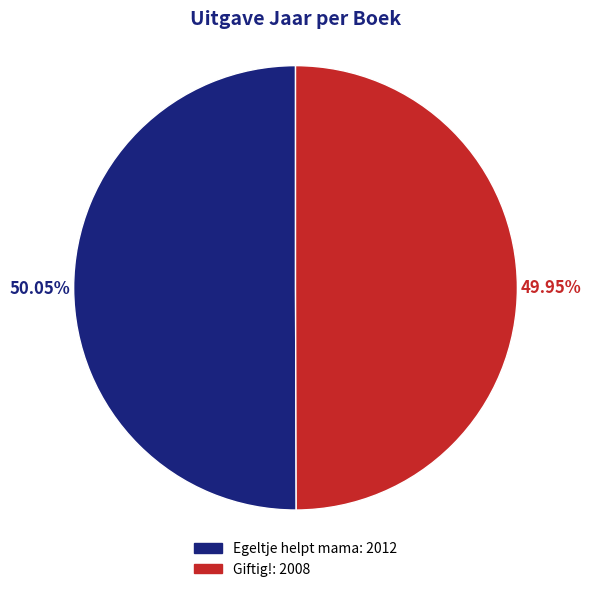

How many slices are in this pie chart?

2